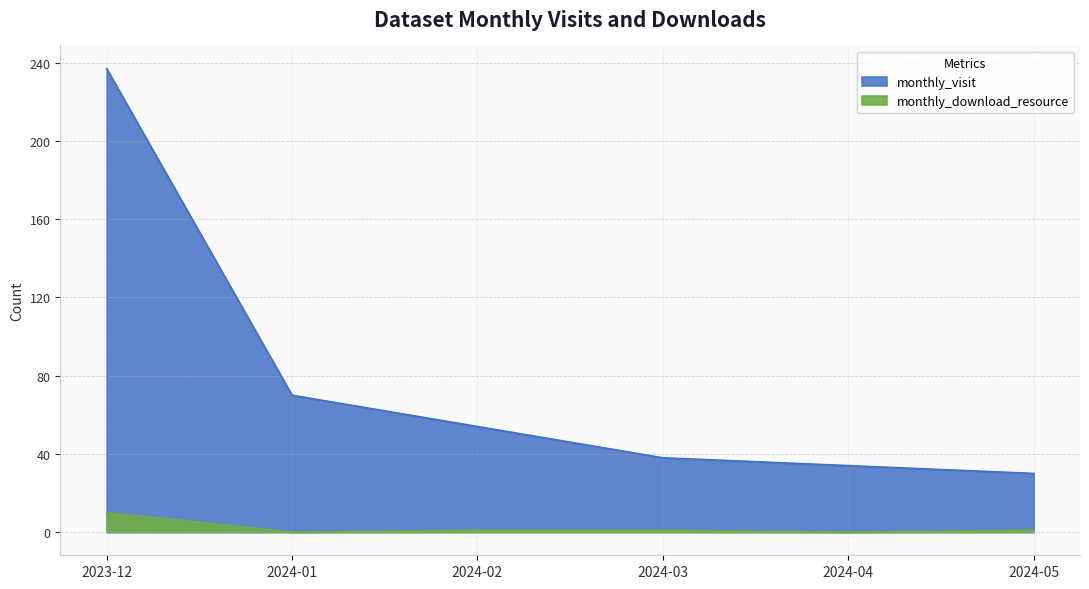

Which series changed the most between 2024-04 and 2024-05?

monthly_visit